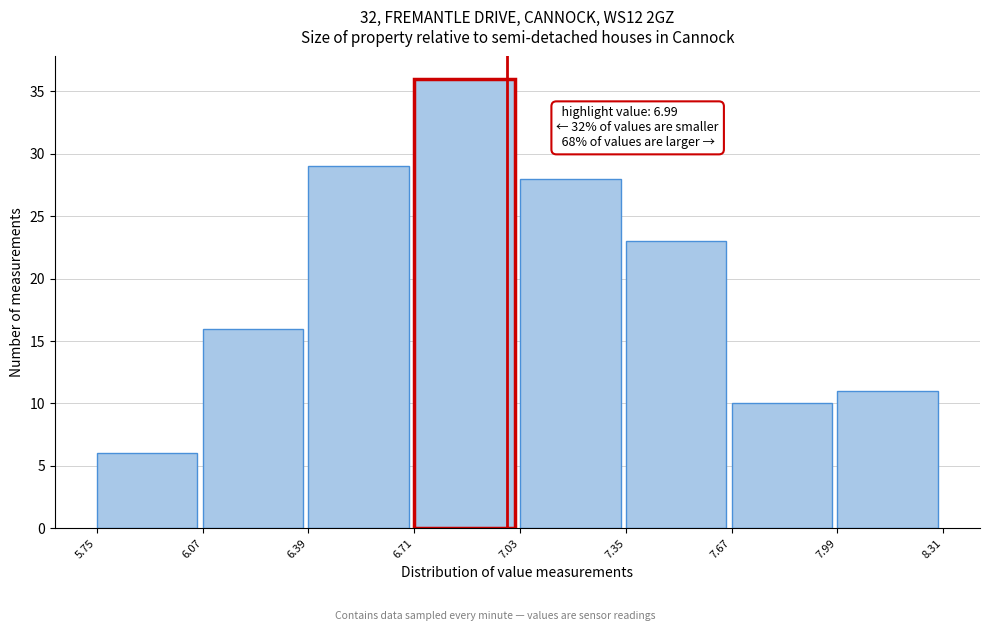

Which range on the x-axis has the tallest bar?

6.71 to 7.03